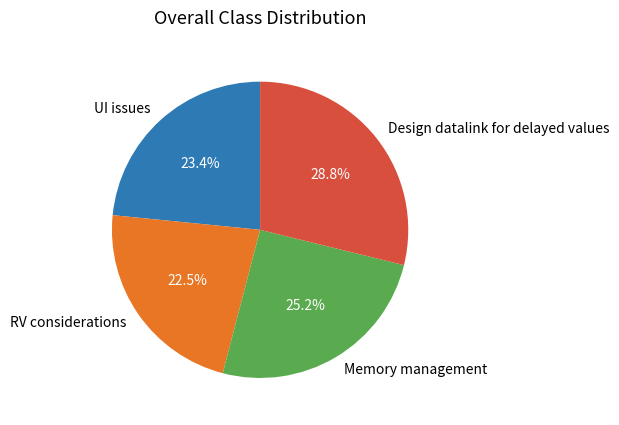

What is the total percentage of Memory management and RV considerations?

47.7%